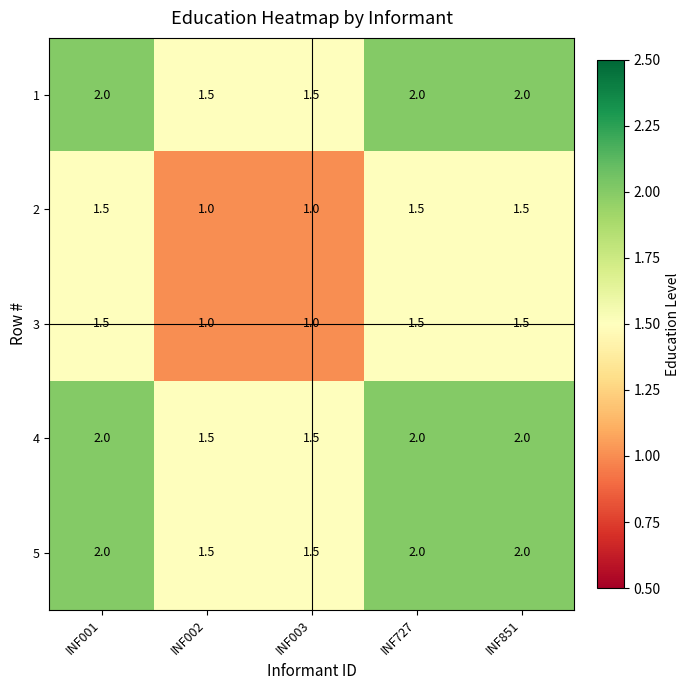

What is the approximate value of 4 at INF727?

2.0